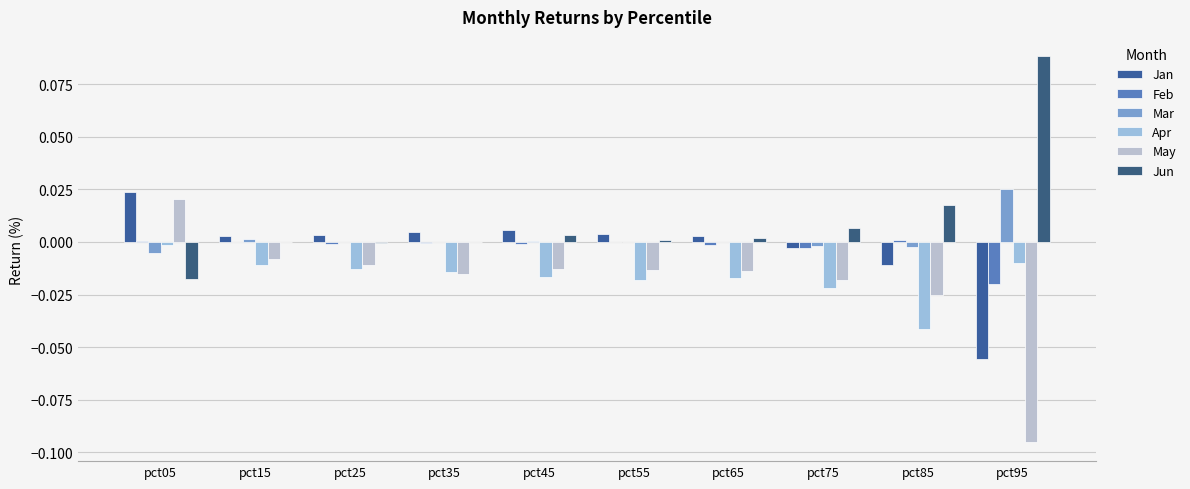

How many data points does each series have?

10